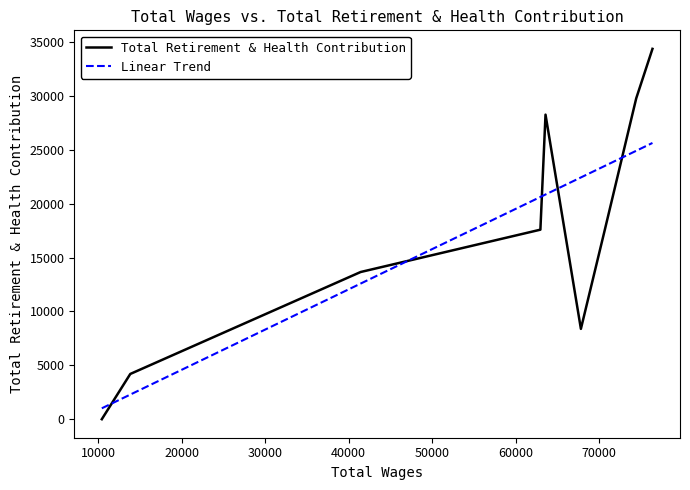

What is the value of the 5th point from the left?

28276